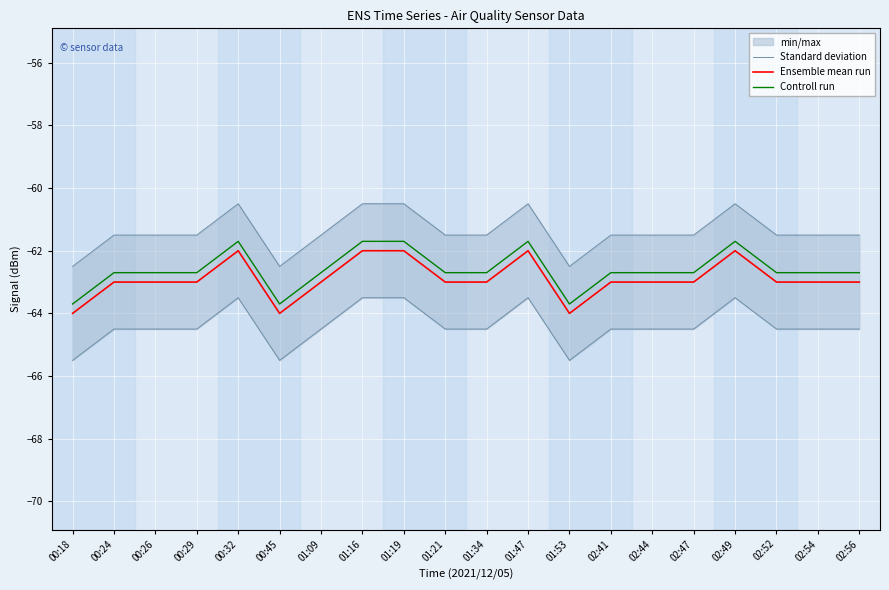

What is the difference between the maximum and minimum values in the Ensemble mean run series?

2.0